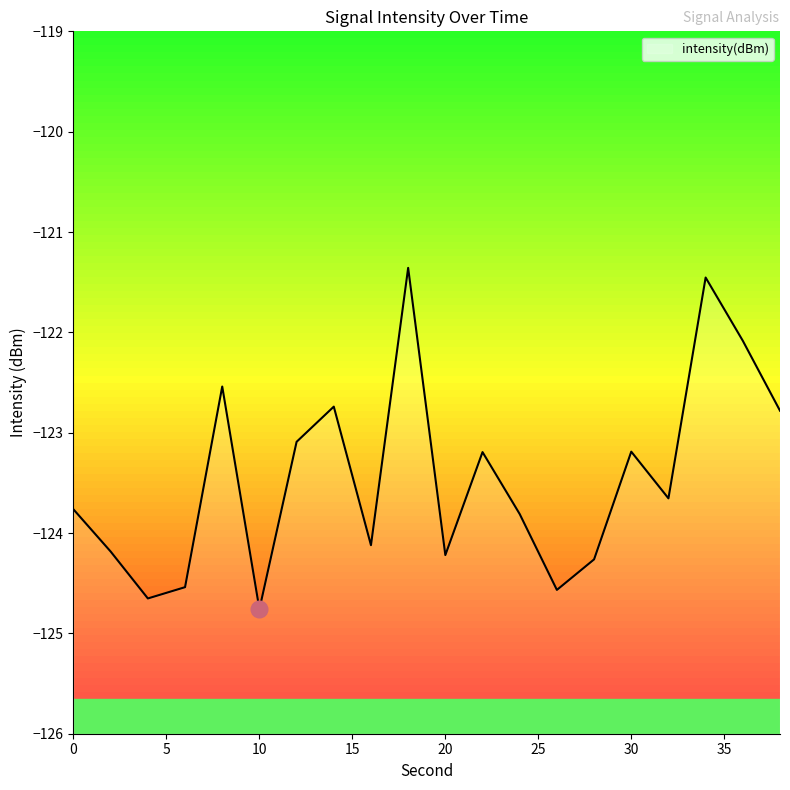

Reading left to right, list all the values displayed in this chart.

-123.8	-124.2	-124.7	-124.5	-122.5	-124.8	-123.1	-122.7	-124.1	-121.4	-124.2	-123.2	-123.8	-124.6	-124.3	-123.2	-123.7	-121.5	-122.1	-122.8